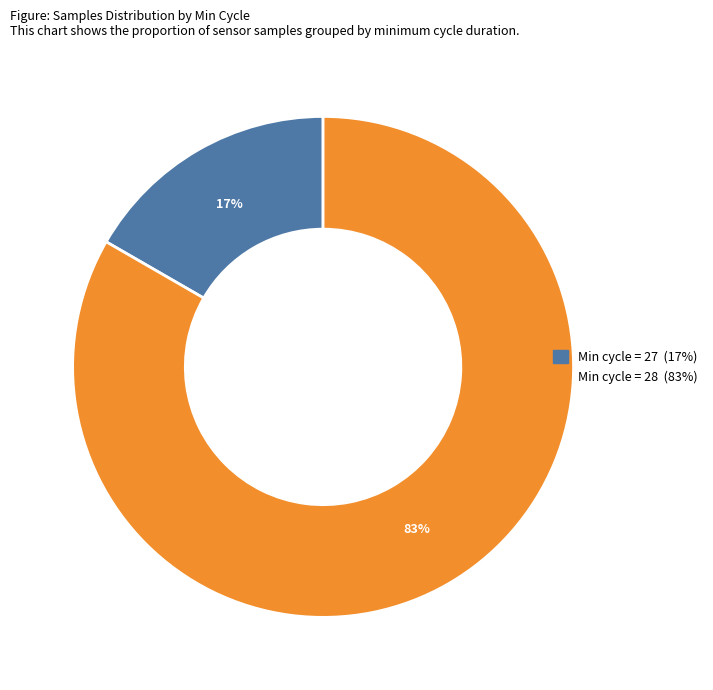

How many segments does this pie chart have?

2